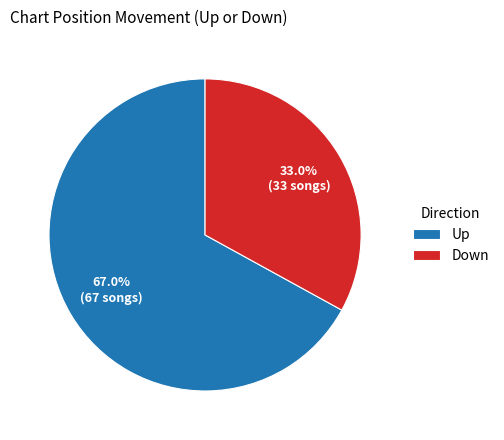

What percentage do Up and Down together represent?

100.0%